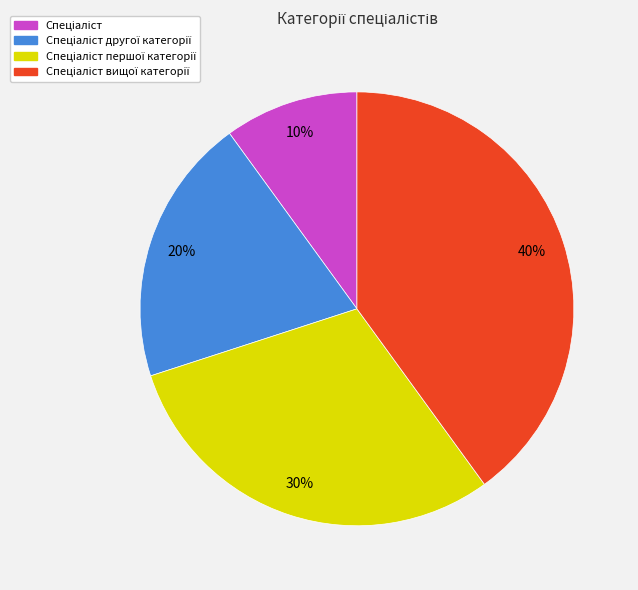

Does any single category account for the majority?

No